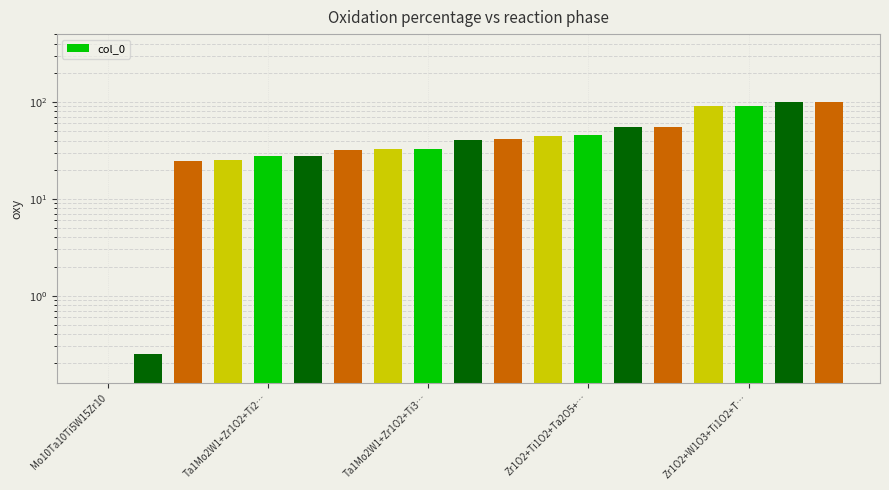

Is it true that the value at 5 is 9.4?

False